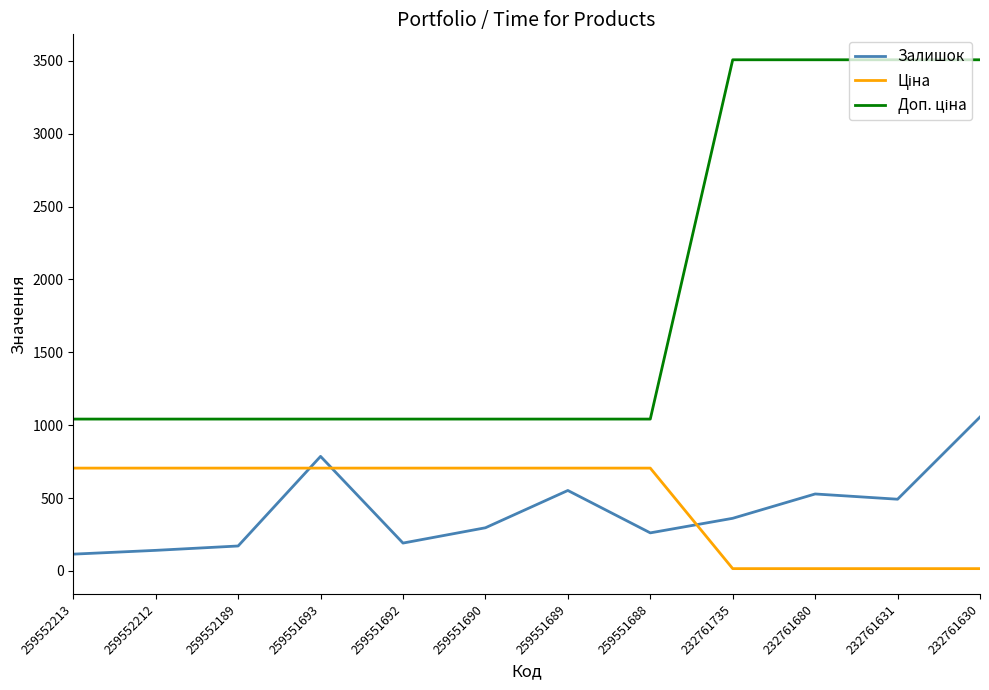

At which category is the sum across all series the highest?

232761630